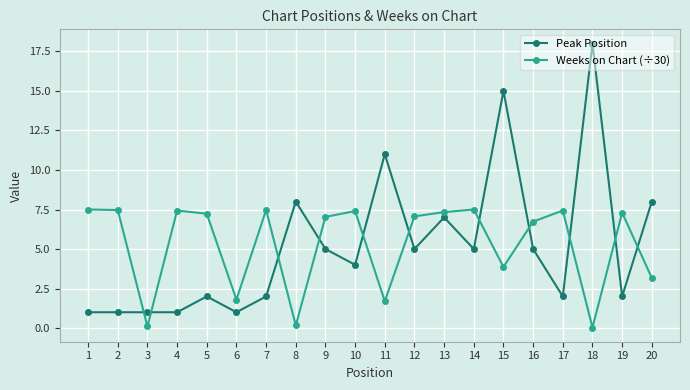

What is the total value across all series at 12?

12.1